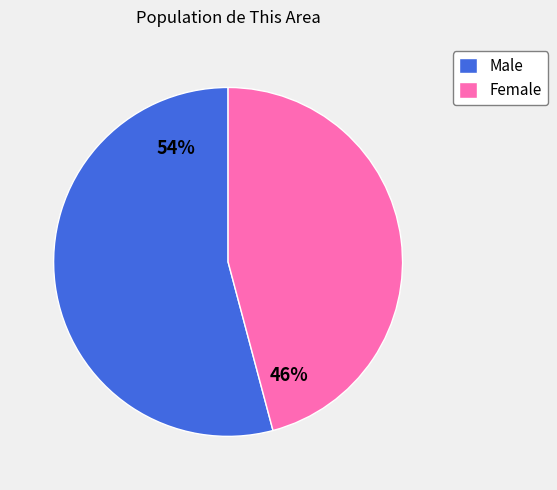

Does any single category account for the majority?

Yes